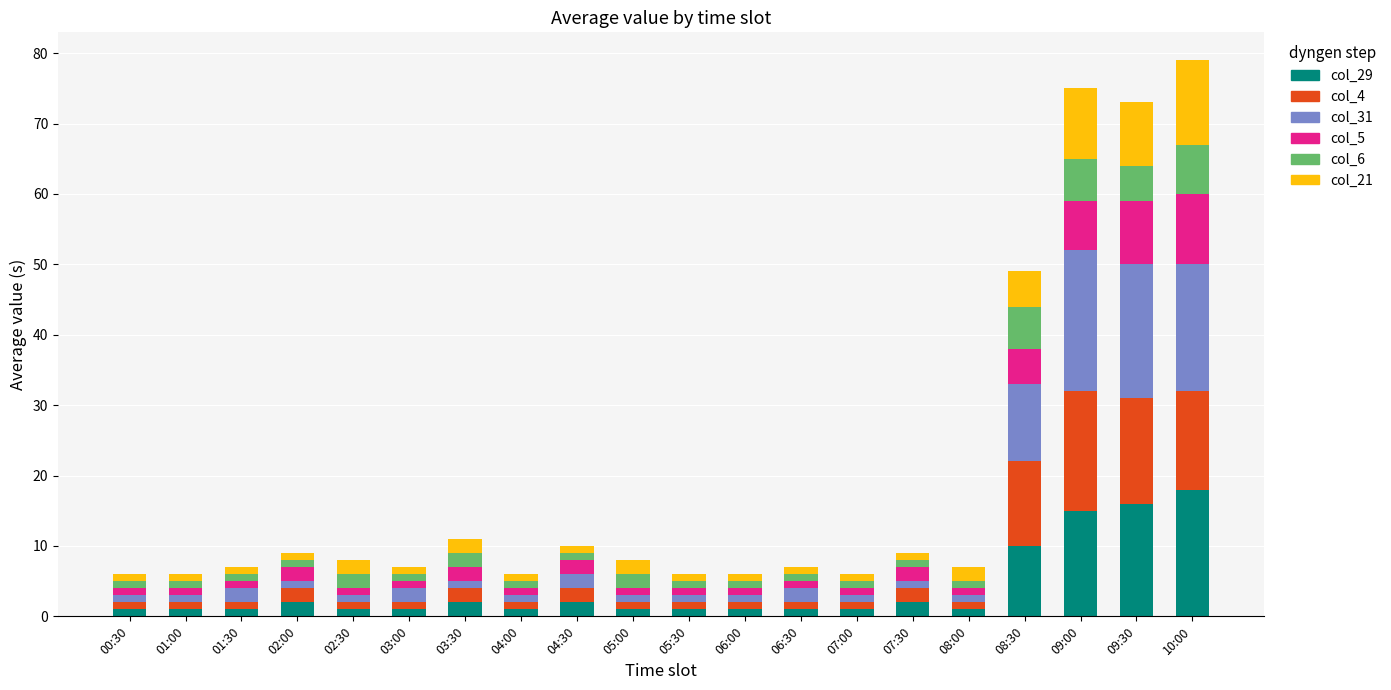

What is the highest value of the col_29 series?

18